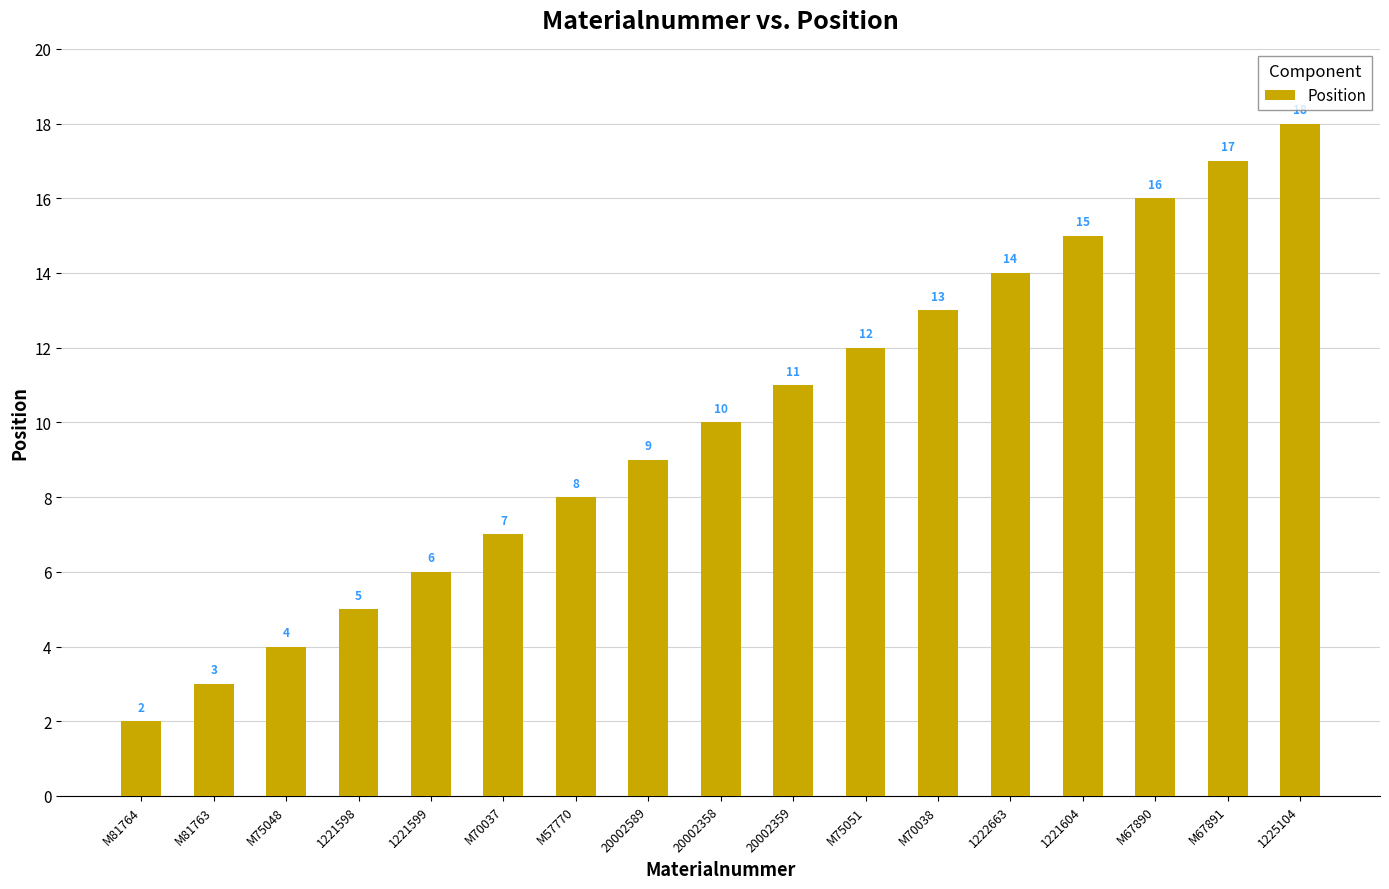

What is the greatest value displayed?

18